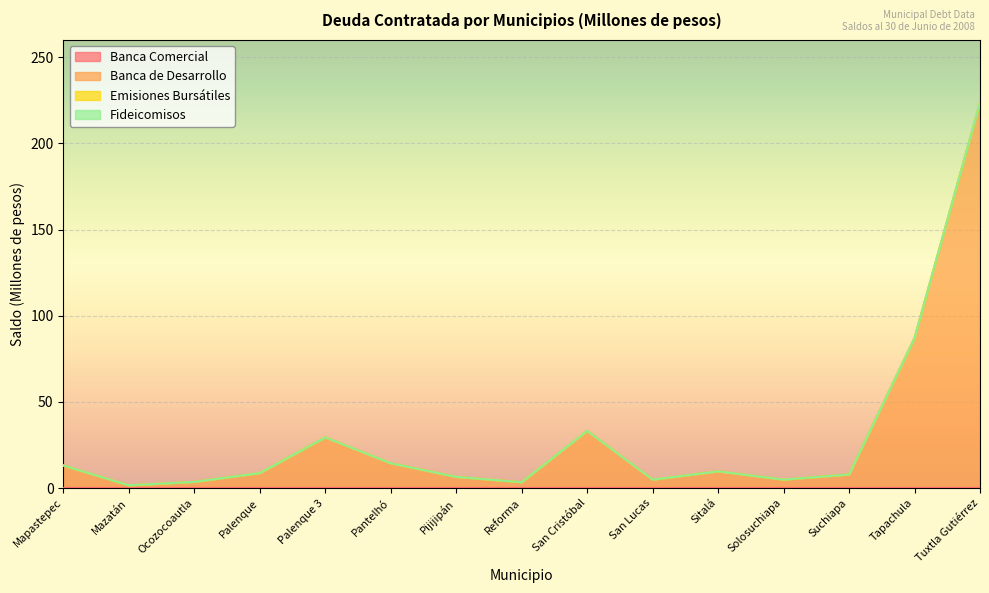

List the series in order of their peak value, lowest first.

Banca Comercial, Emisiones Bursátiles, Fideicomisos, Banca de Desarrollo